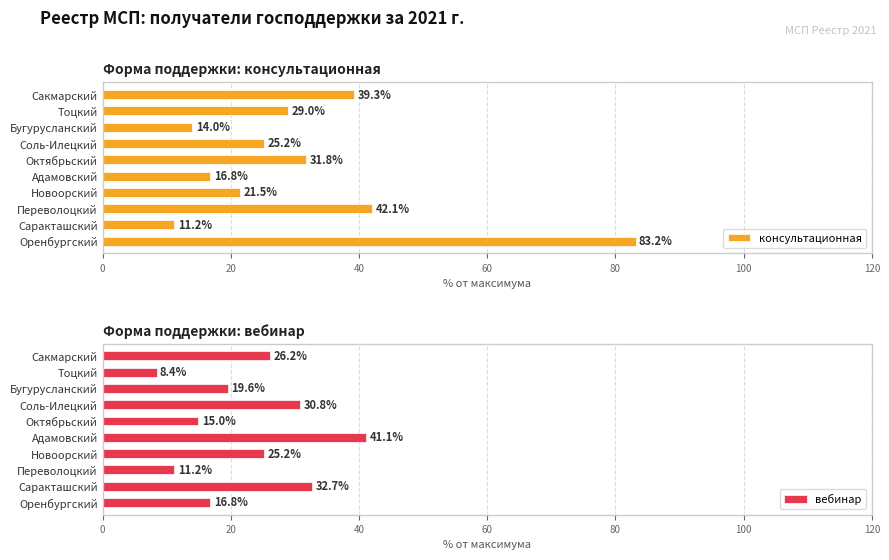

What is the maximum value shown in the chart?

83.2